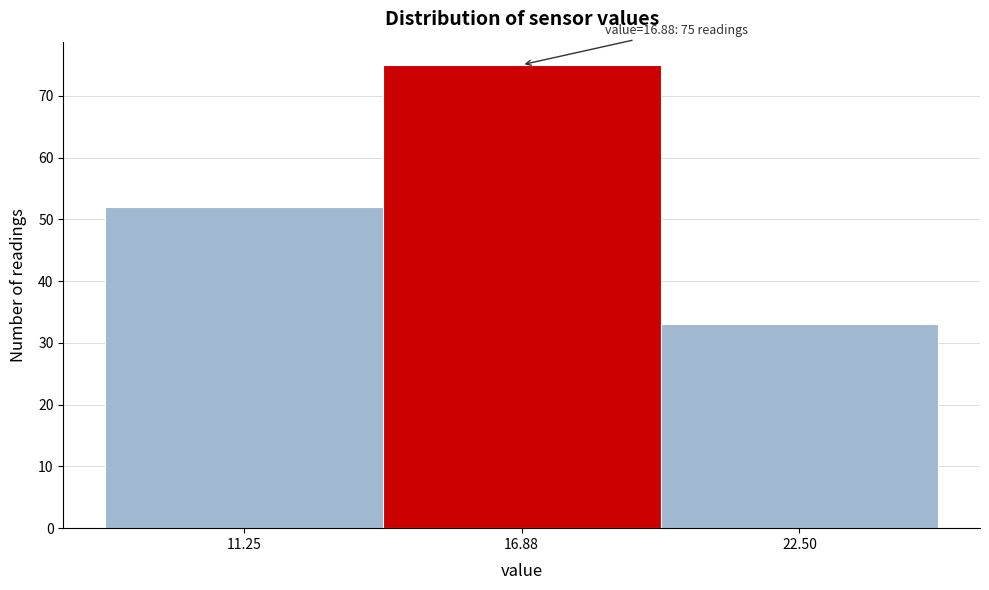

Reading left to right, what are all the values shown in this chart?

52	75	33